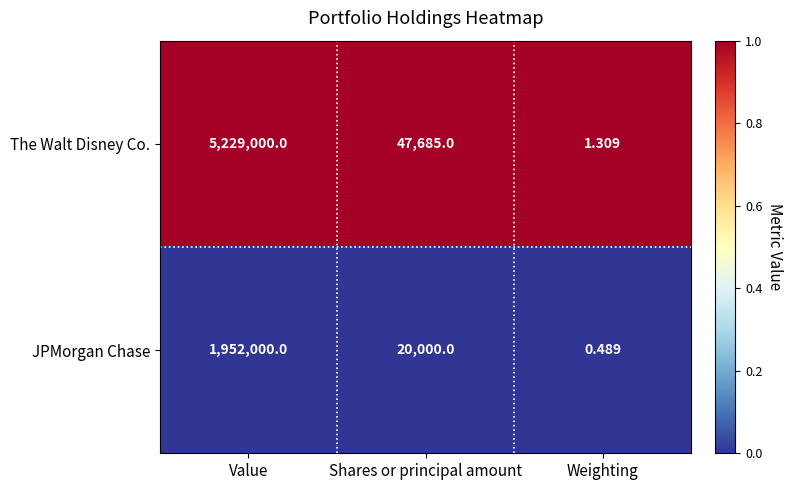

Rank the series by their maximum value, from lowest to highest.

JPMorgan Chase, The Walt Disney Co.